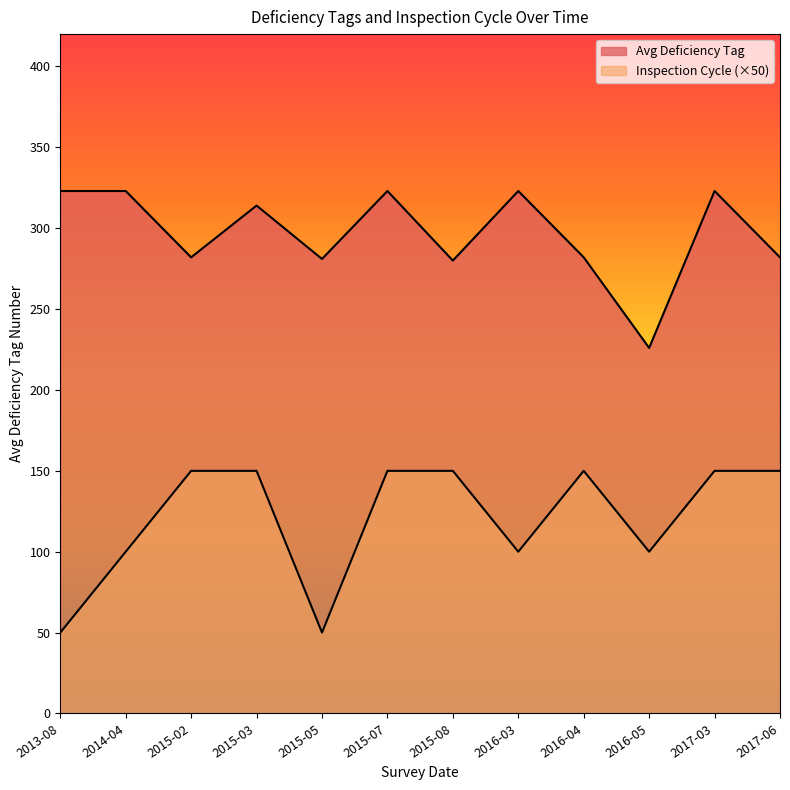

In Avg Deficiency Tag, how many points are lower than both neighbors (excluding endpoints)?

4